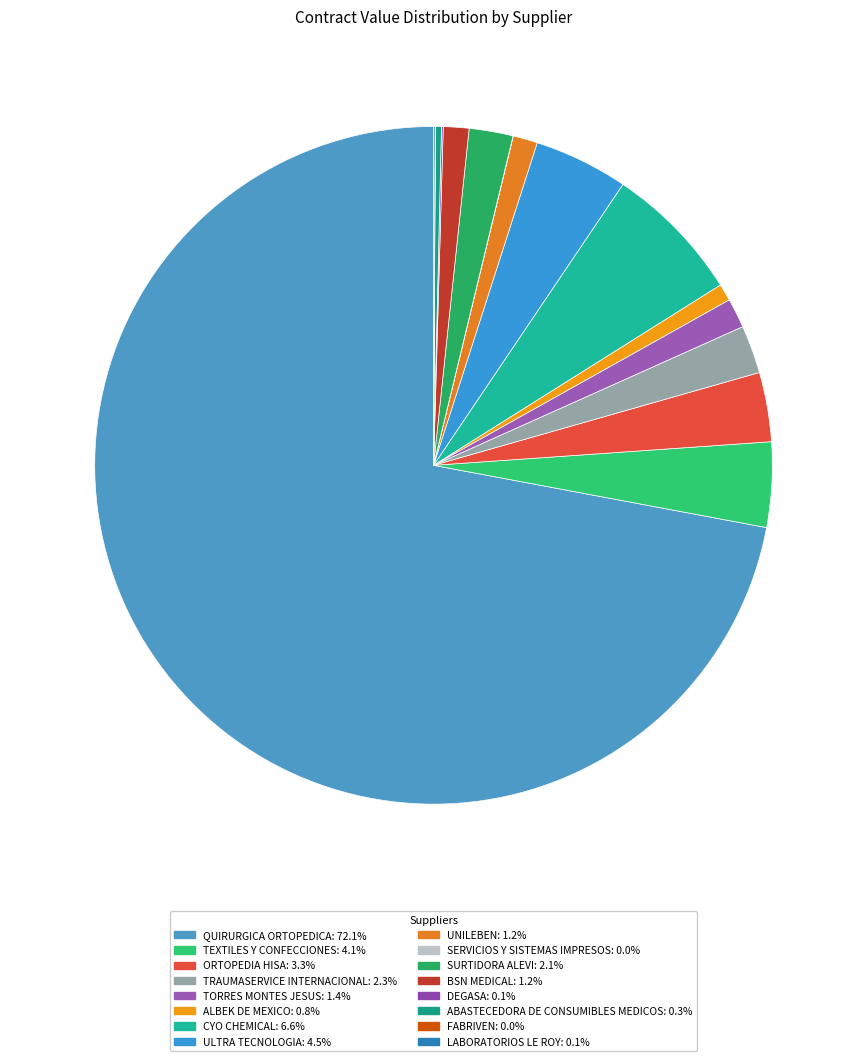

What is the smallest slice in the pie chart?

SERVICIOS Y SISTEMAS IMPRESOS